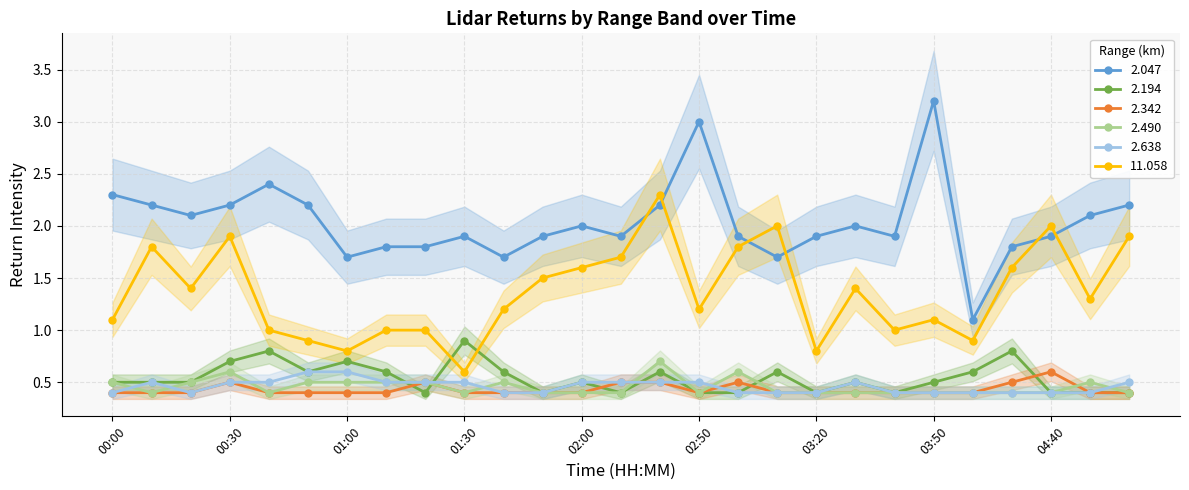

At which category is the sum across all series the highest?

02:40